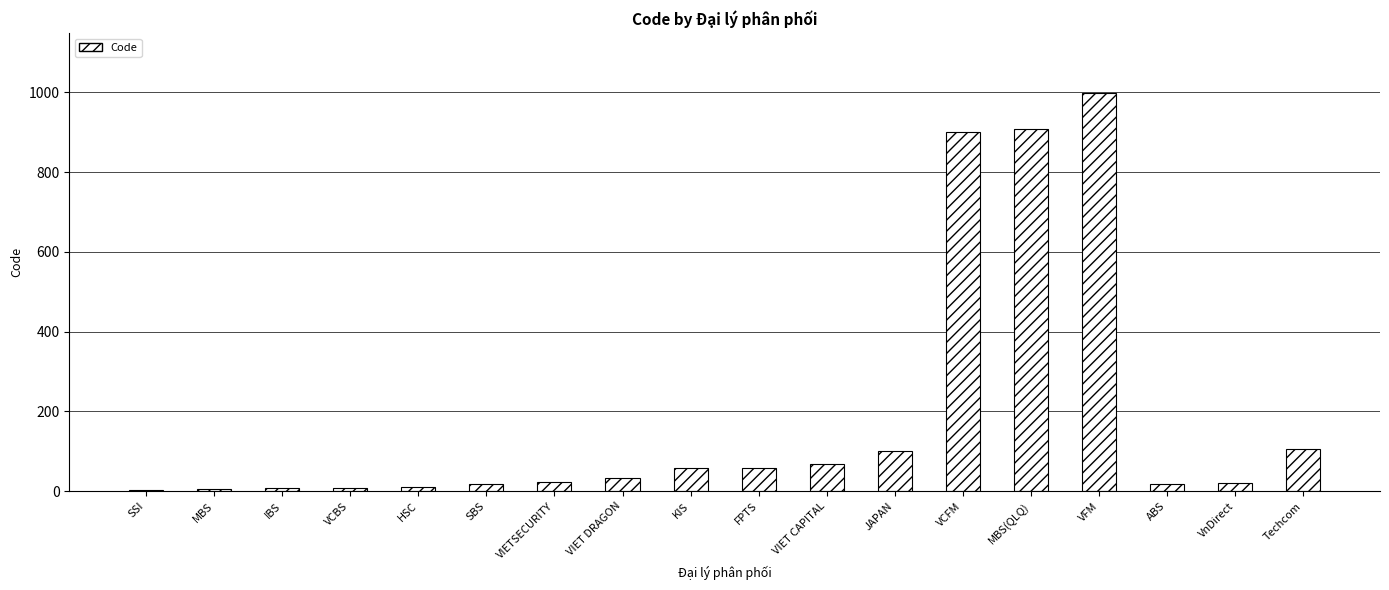

What is the sum of all values?

3344